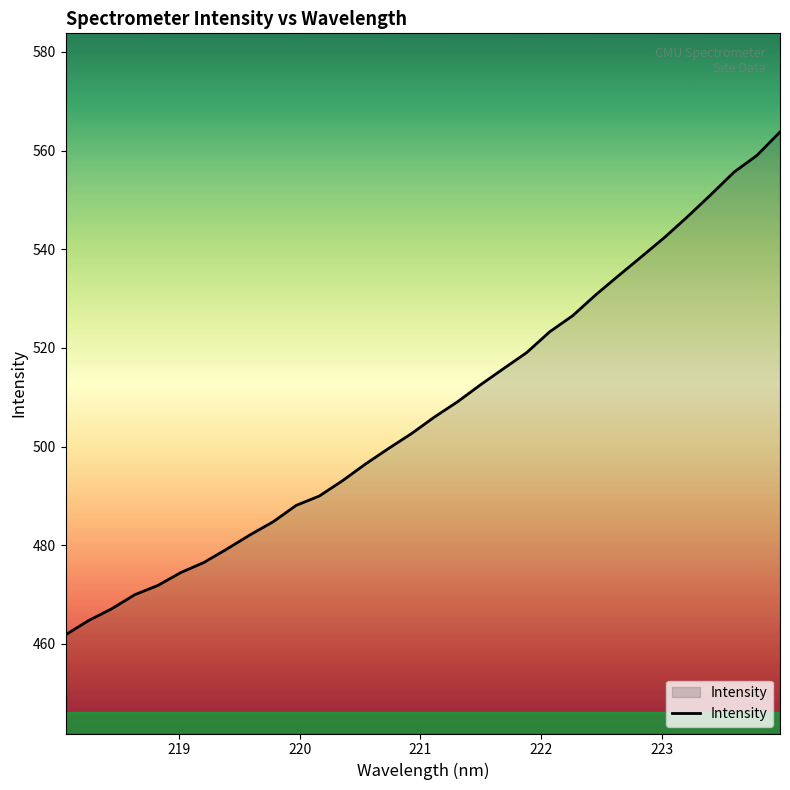

True or false: the data has more than 1 interior local peaks.

False